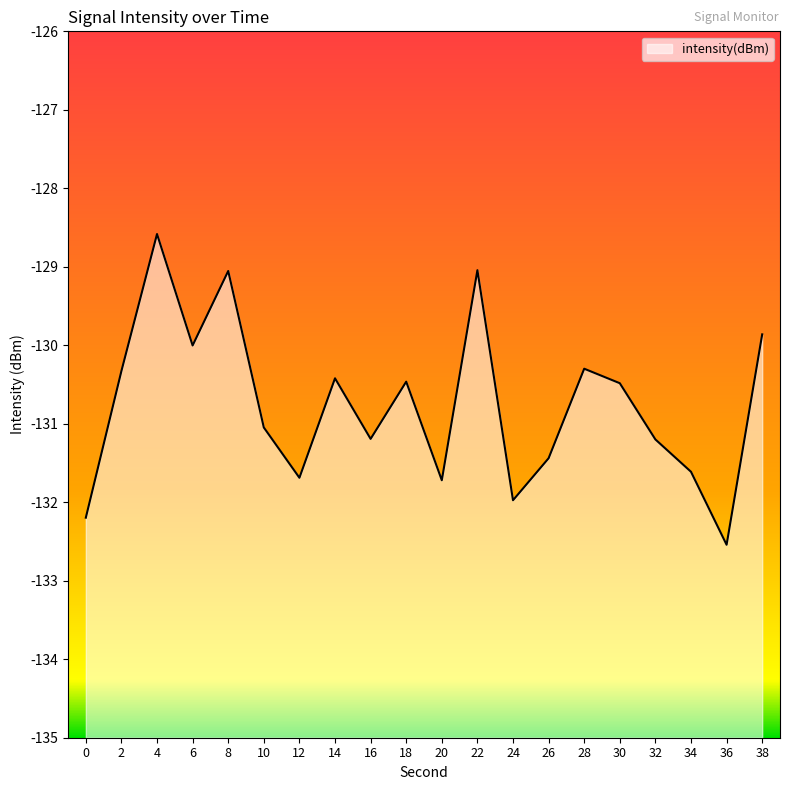

Where is the data nearest to the value -130?

6